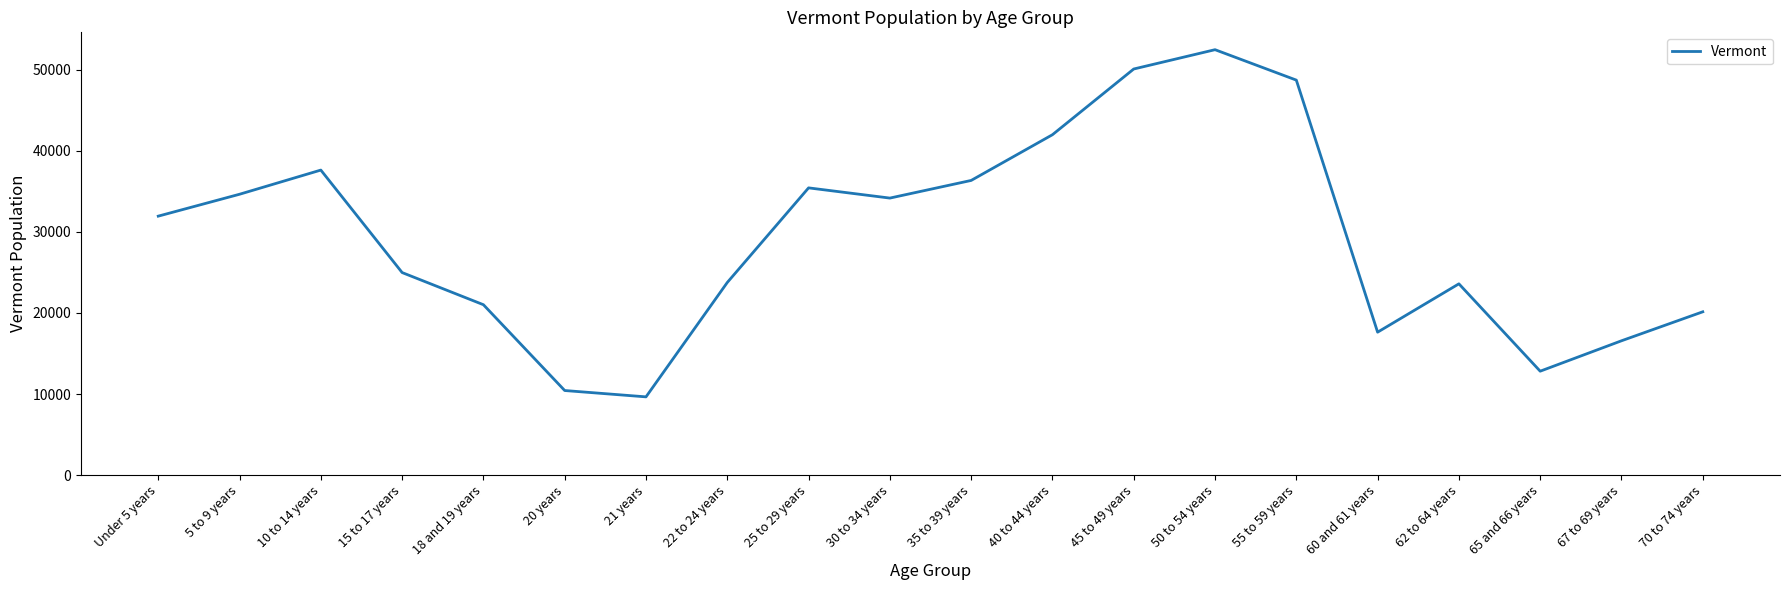

Does the chart display data point markers on the line(s)?

No